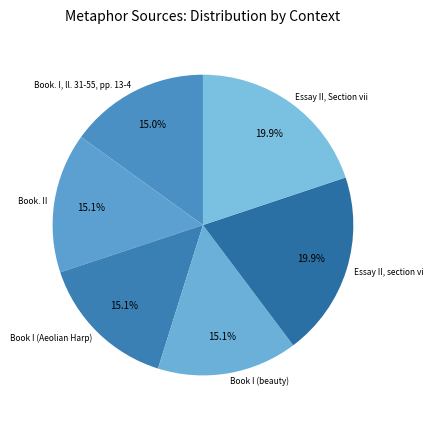

How many slices are in this pie chart?

6